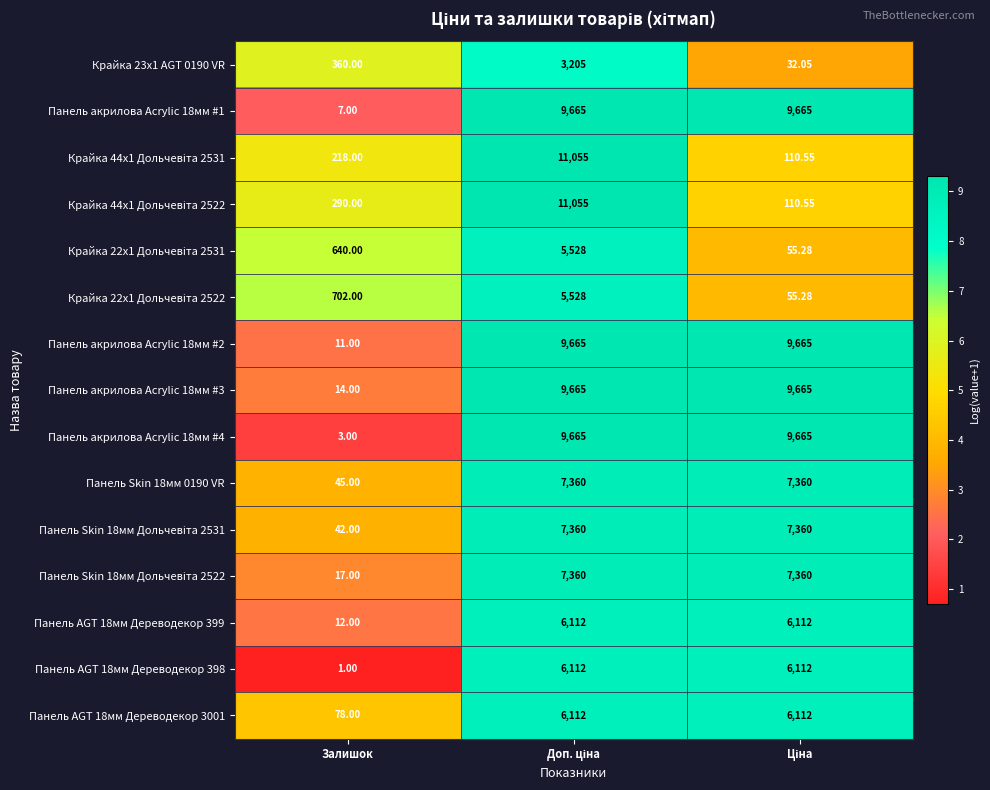

Which label corresponds to the smallest value in the chart?

Залишок